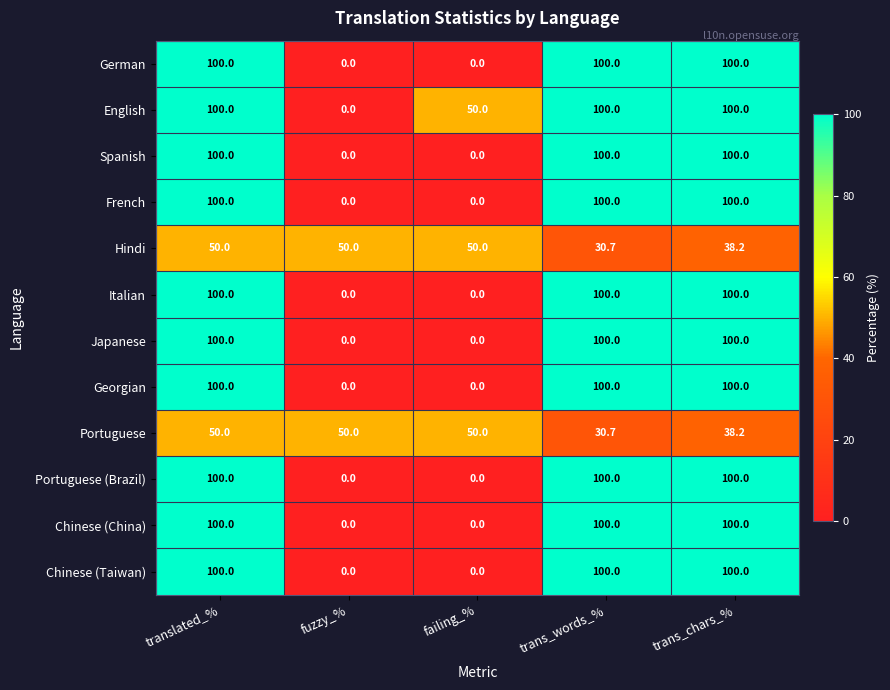

The French series shows -33.1 at failing_%. True or false?

False